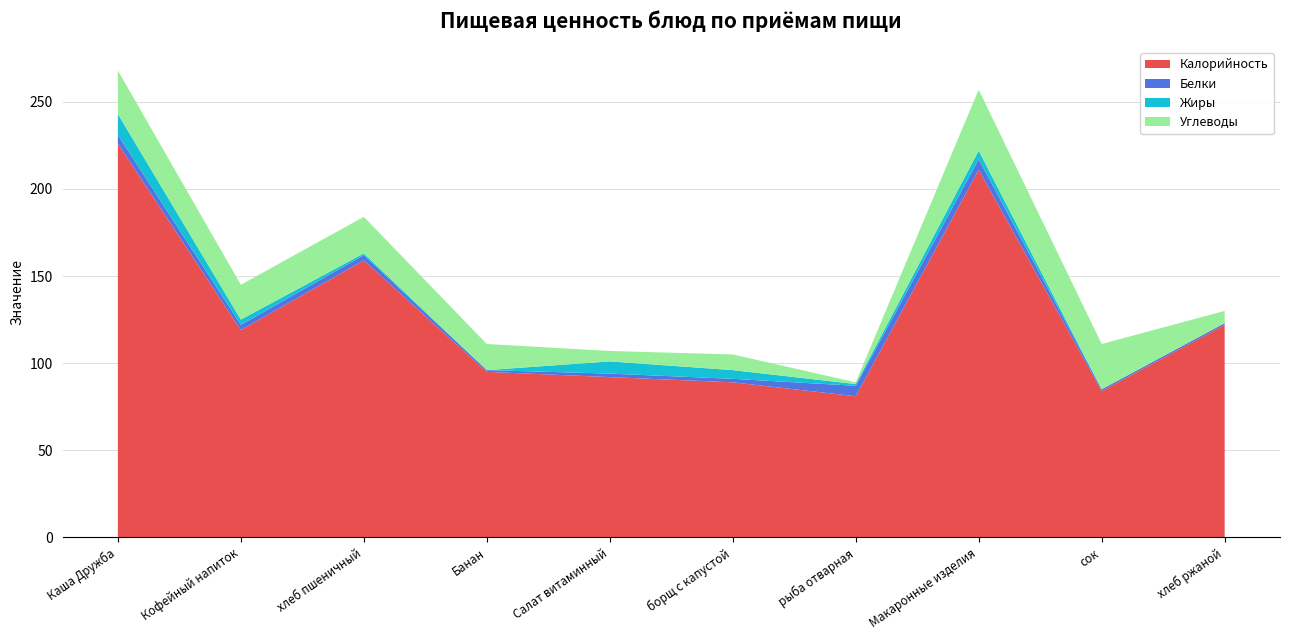

Reading right to left, list all the values displayed in this chart.

Калорийность: хлеб ржаной=122	сок=84	Макаронные изделия=211	рыба отварная=81	борщ с капустой=89	Салат витаминный=92	Банан=95	хлеб пшеничный=159	Кофейный напиток=119	Каша Дружба=226
Белки: хлеб ржаной=1	сок=1	Макаронные изделия=6	рыба отварная=6	борщ с капустой=2	Салат витаминный=2	Банан=1	хлеб пшеничный=3	Кофейный напиток=3	Каша Дружба=5
Жиры: хлеб ржаной=0	сок=0	Макаронные изделия=5	рыба отварная=1	борщ с капустой=5	Салат витаминный=7	Банан=0	хлеб пшеничный=1	Кофейный напиток=3	Каша Дружба=12
Углеводы: хлеб ржаной=7	сок=26	Макаронные изделия=35	рыба отварная=1	борщ с капустой=9	Салат витаминный=6	Банан=15	хлеб пшеничный=21	Кофейный напиток=20	Каша Дружба=25